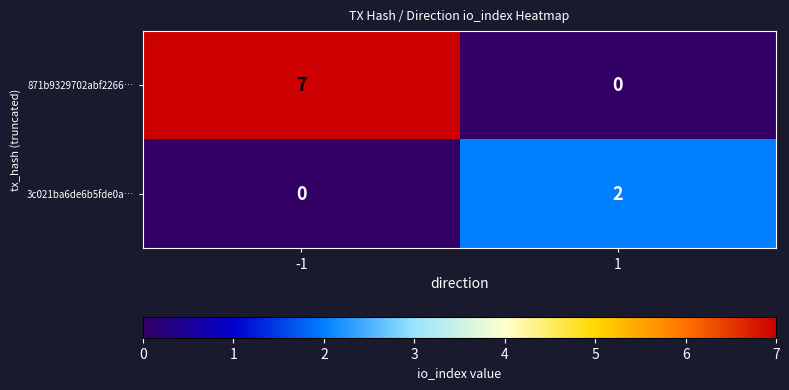

Between -1 and 1, which series saw the biggest shift?

871b9329702abf2266…